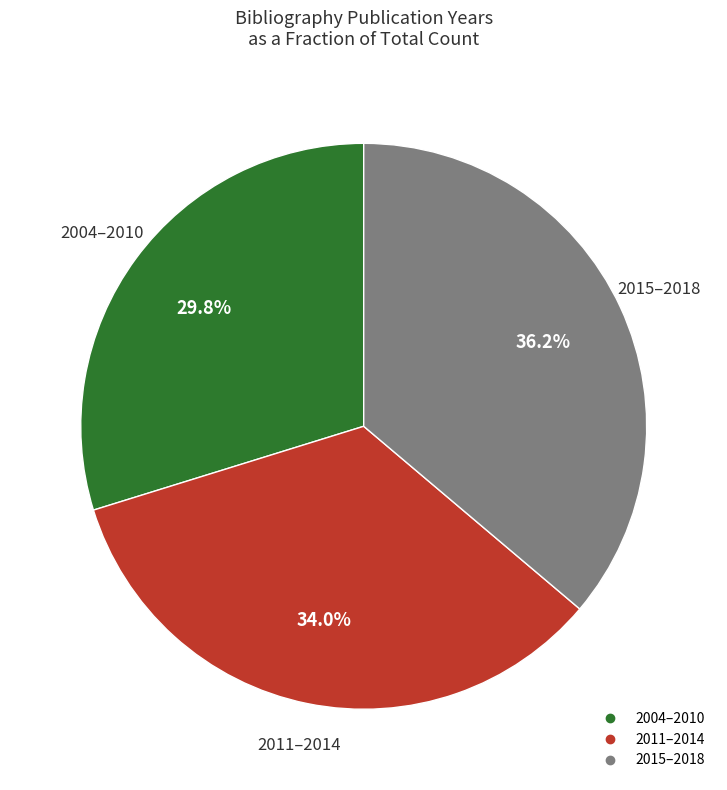

Is there a majority slice in this chart?

No